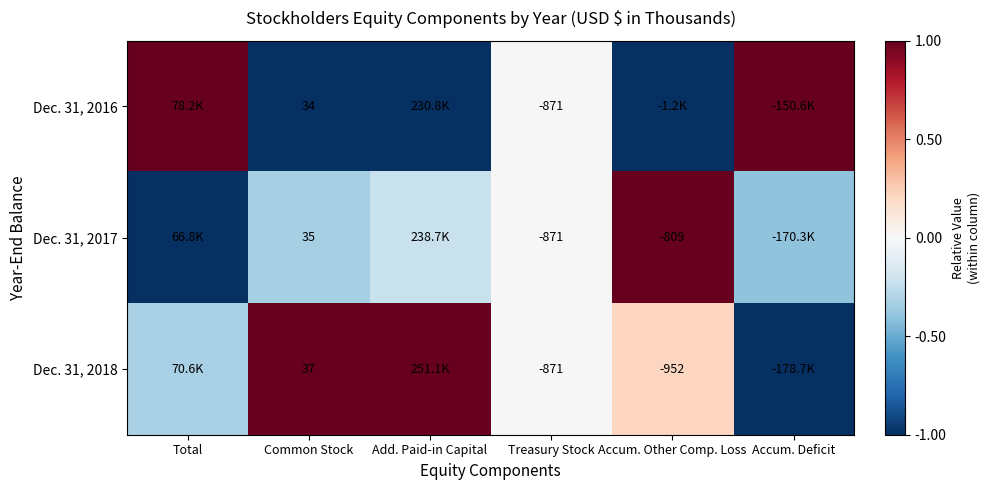

Is the value of Dec. 31, 2018 at Accum. Other Comp. Loss greater than the value of Dec. 31, 2017 at Common Stock?

No